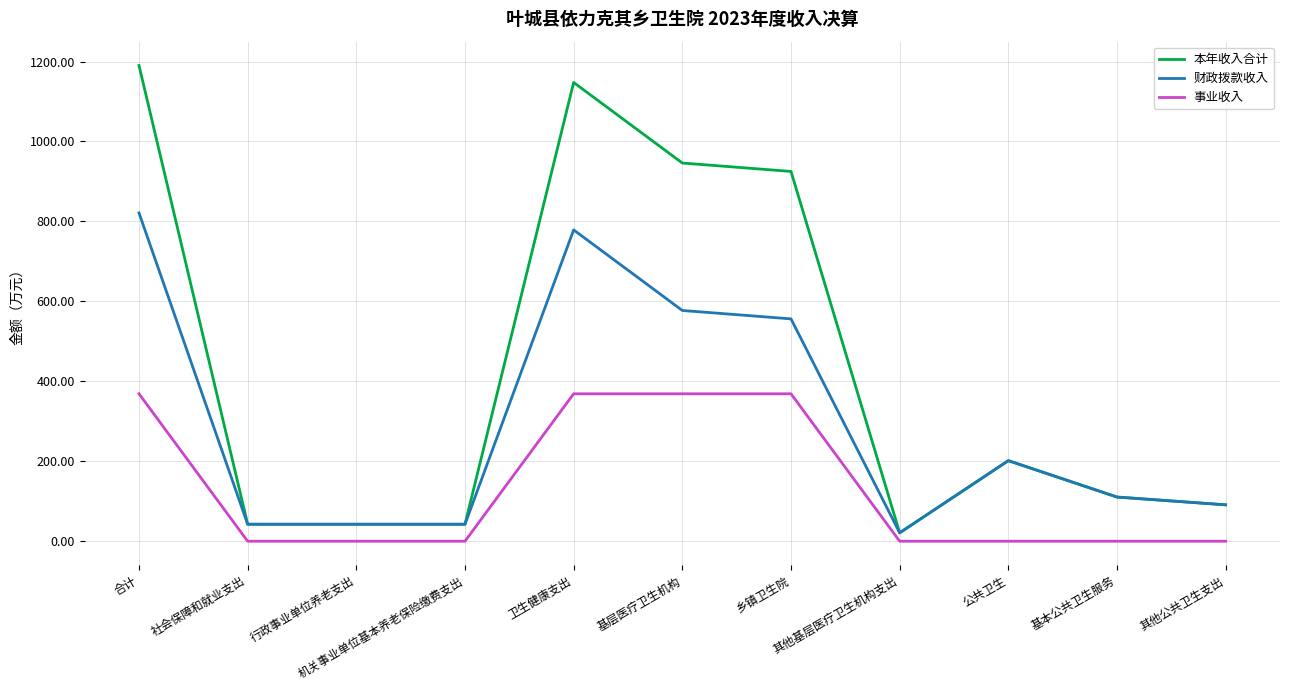

What is the maximum value shown in the chart?

1190.1